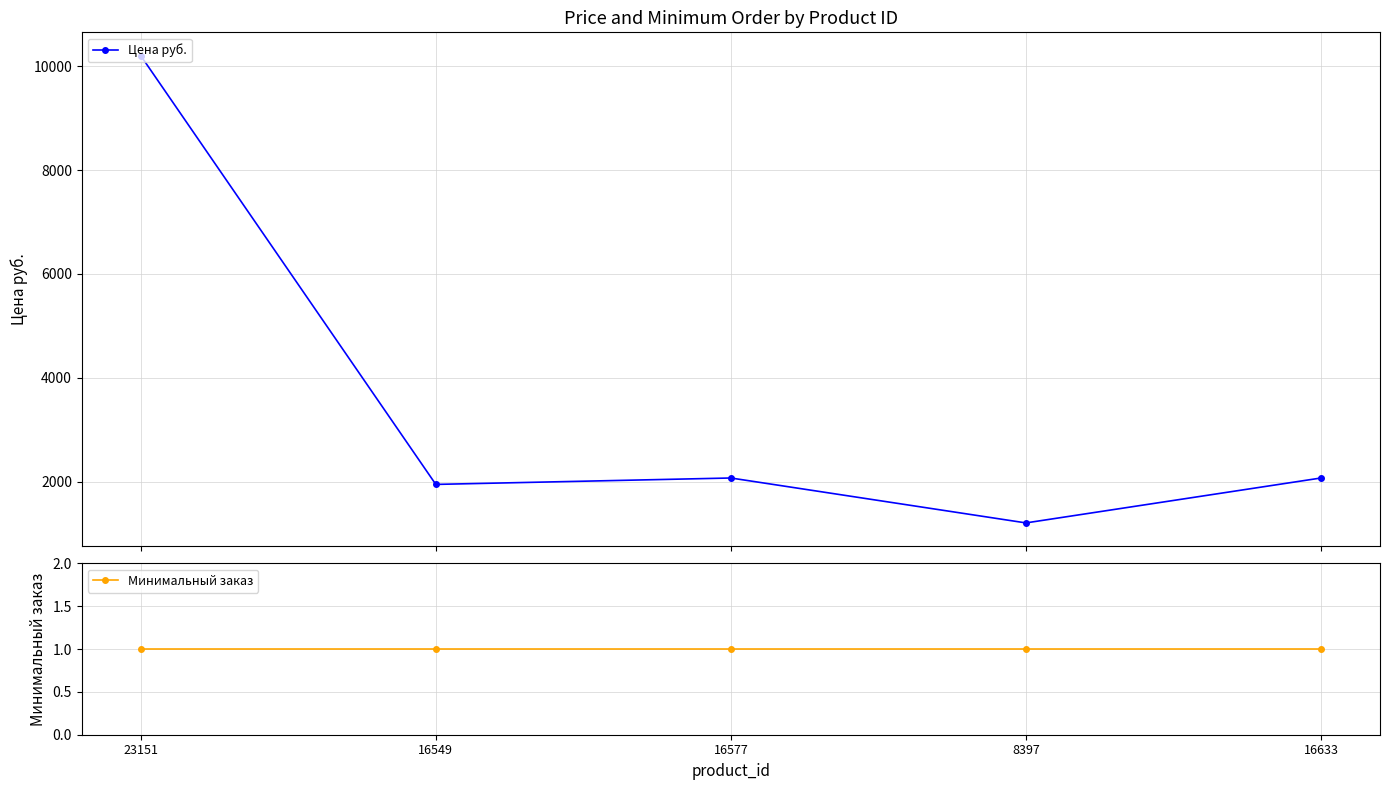

How many data points in Цена руб. are above 2070?

3